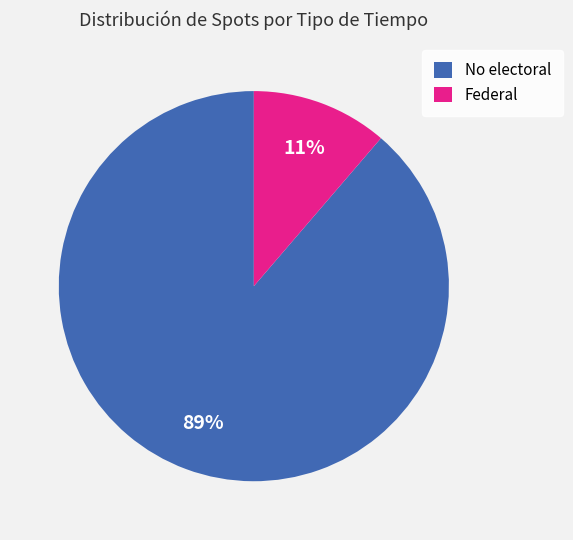

Which category has the smallest portion of the pie?

Federal